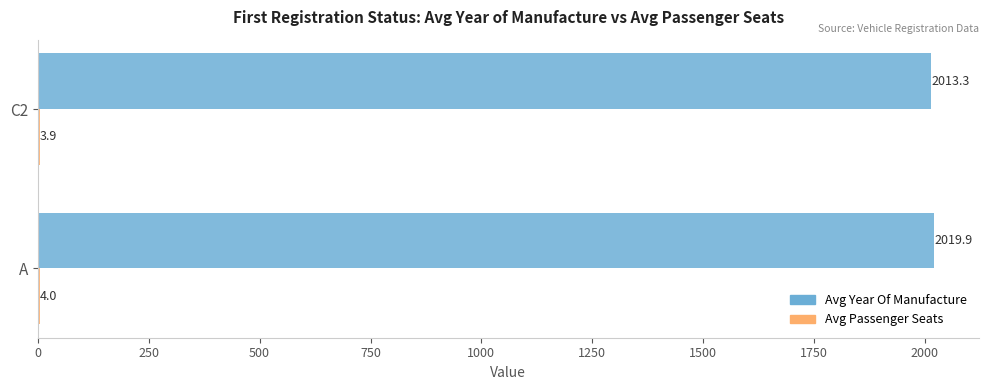

What is the total value across all series at A?

2023.9